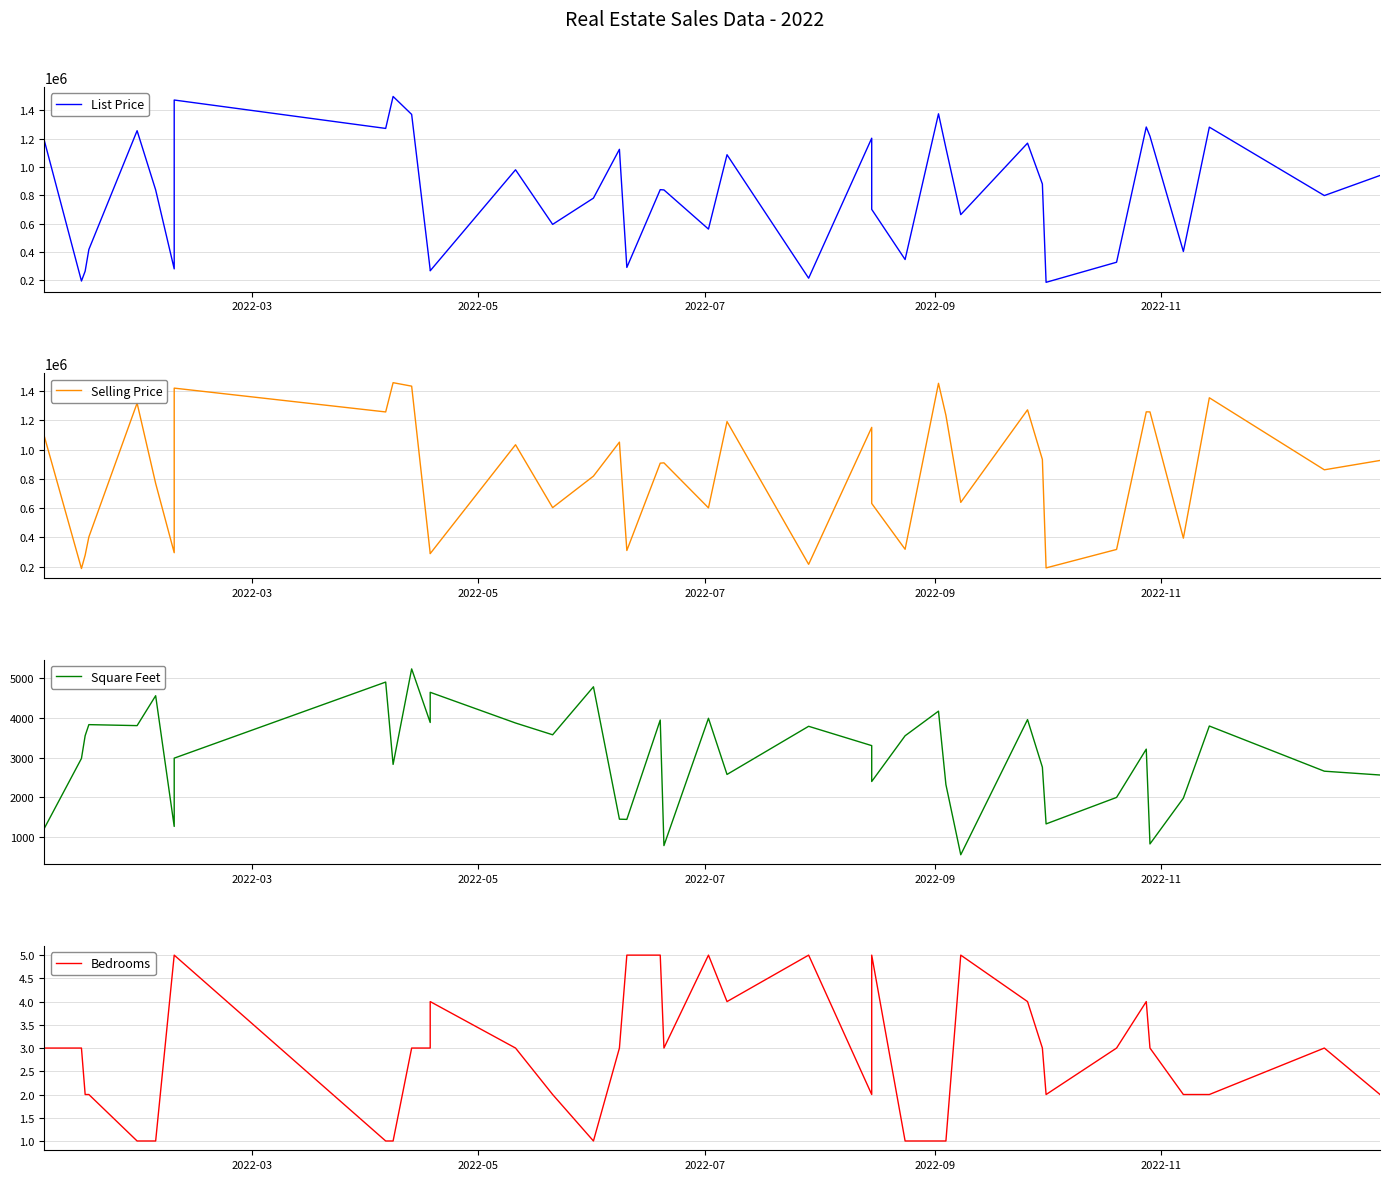

How many interior local valleys does the List Price series have?

13